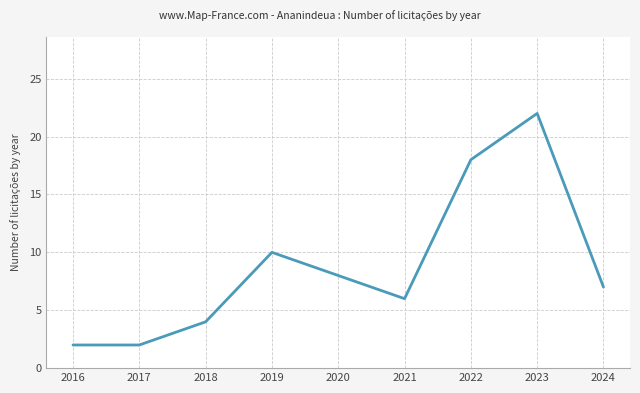

At which label is the value closest to 12?

2019